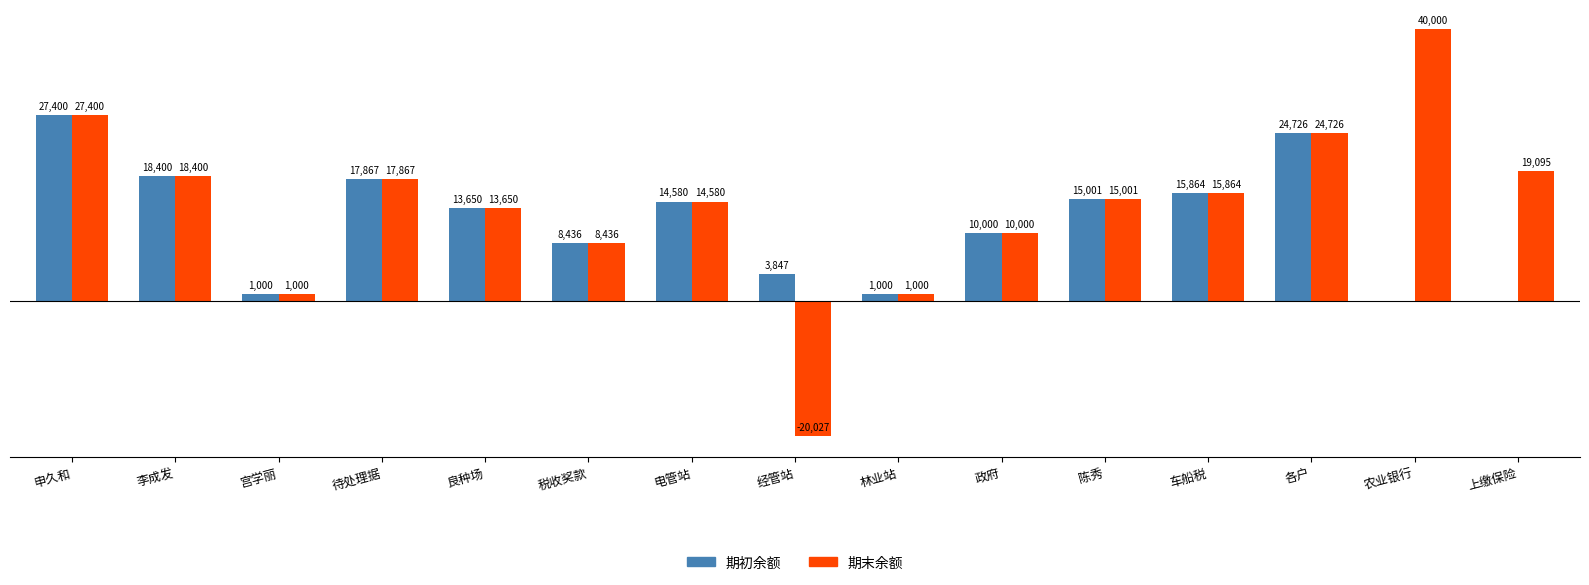

At which category is the sum across all series the highest?

申久和